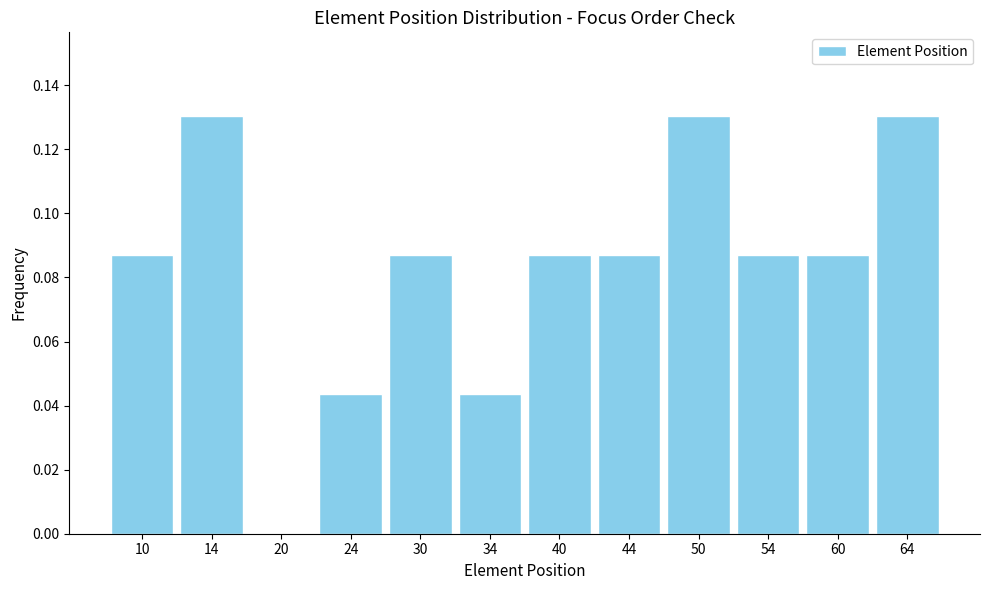

Reading left to right, list every bar in this chart as the range it spans on the x-axis followed by its height. The values are not printed on the chart, so give them approximately, as read against the axis.

7 to 12: 0.086
12 to 17: 0.130
17 to 22: 0
22 to 27: 0.044
27 to 32: 0.086
32 to 37: 0.044
37 to 42: 0.086
42 to 47: 0.086
47 to 52: 0.130
52 to 57: 0.086
57 to 62: 0.086
62 to 67: 0.130